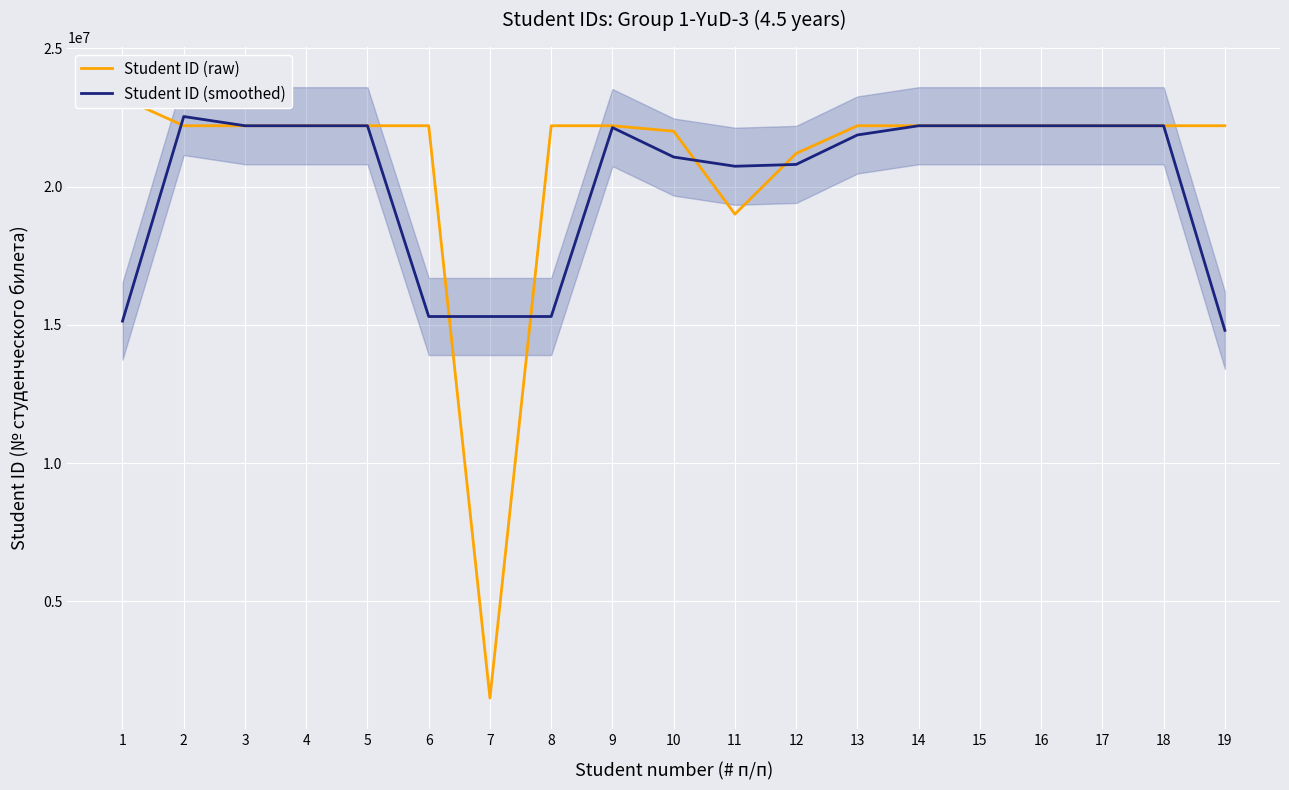

How many values in the Student ID (smoothed) series are below 22134480?

9